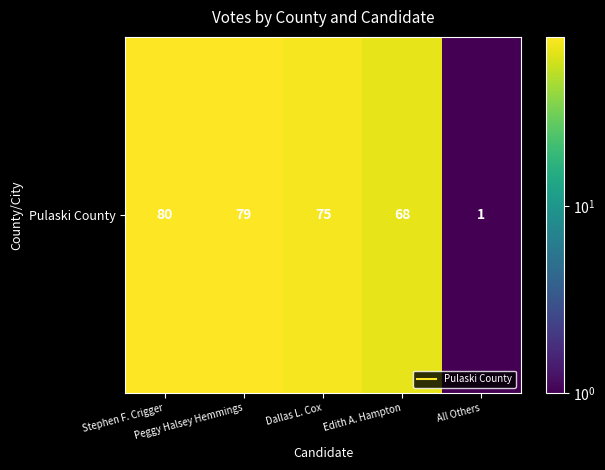

How many distinct data groups are displayed?

1